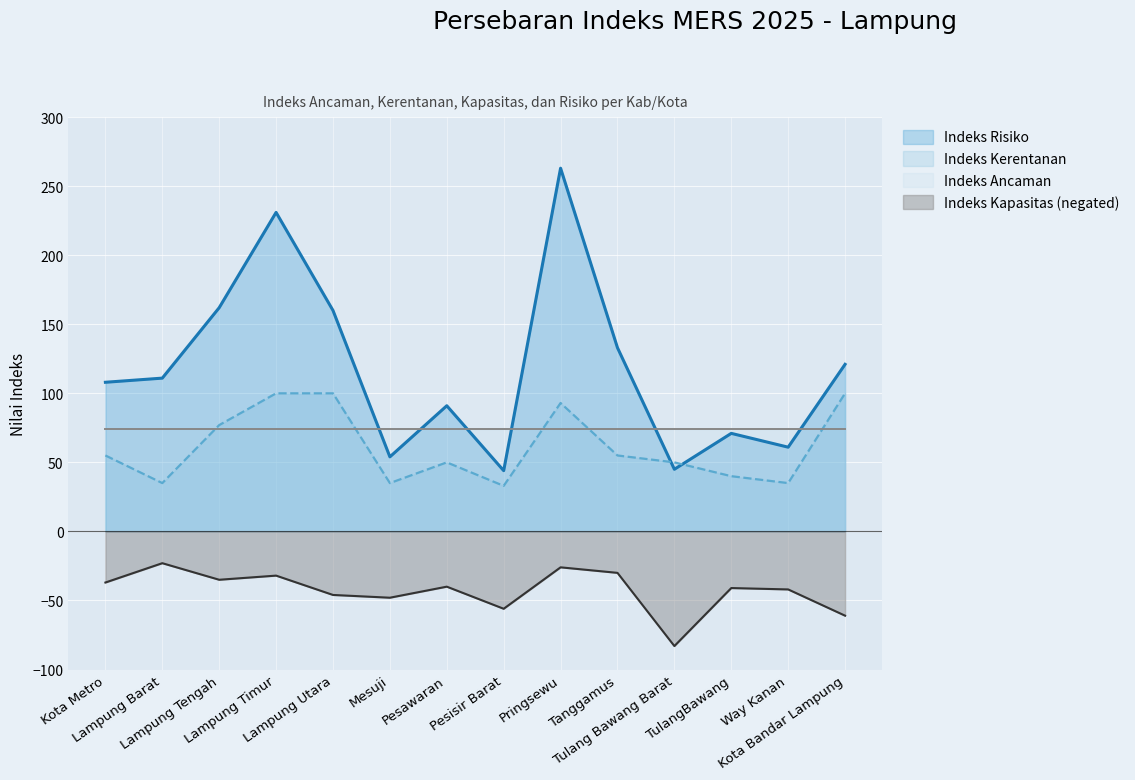

What is the label of the 14th point from the left?

Kota Bandar Lampung